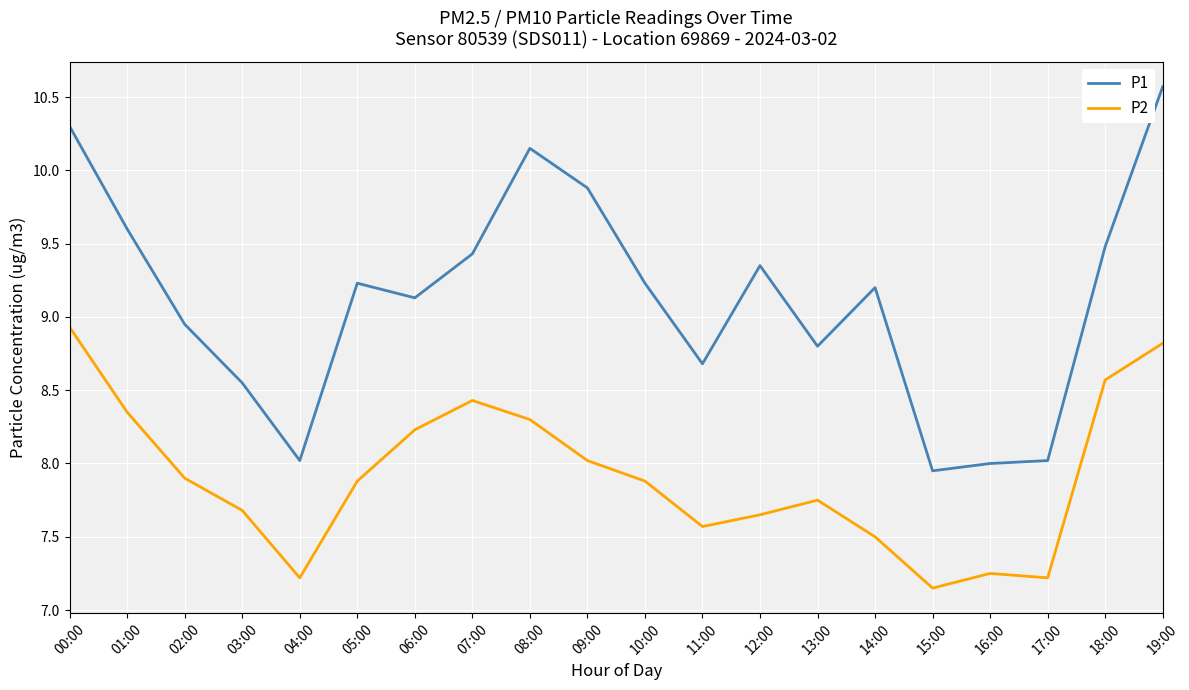

Is it true that P2 equals 7.9 at 05:00?

True